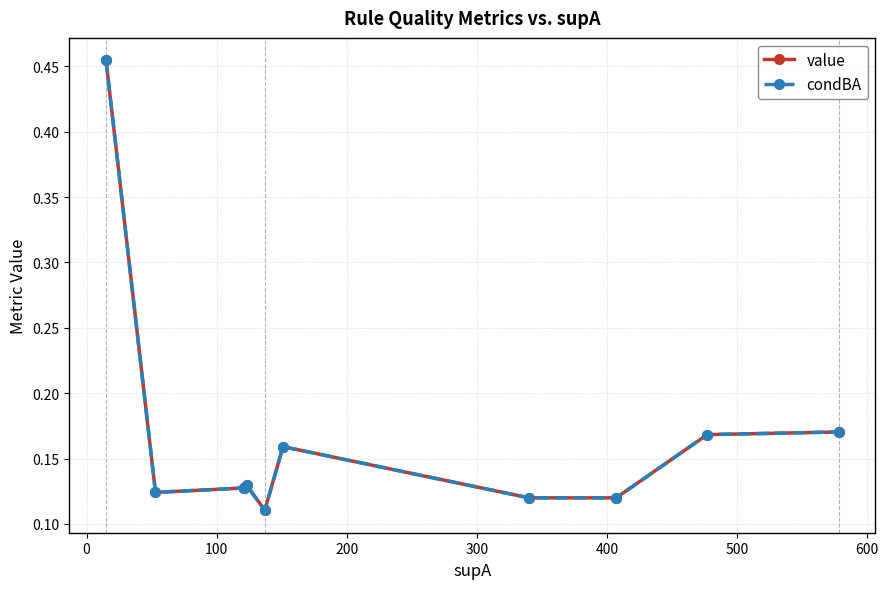

What are all the series names shown in the legend?

value, condBA